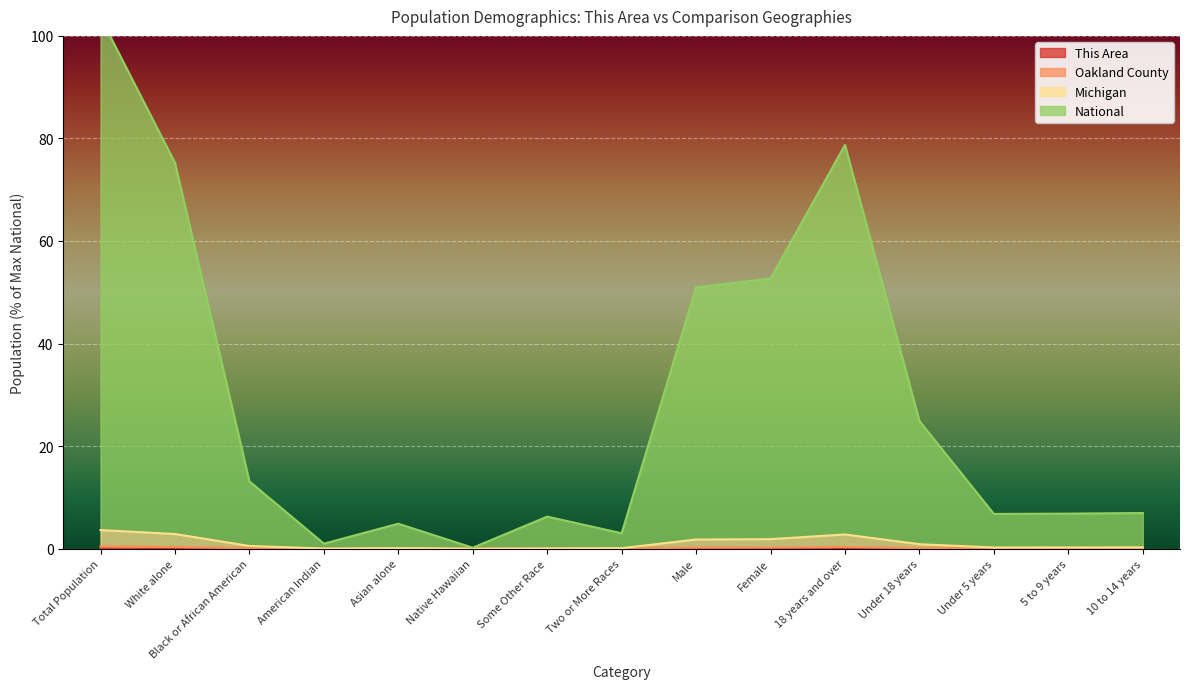

List the series in order of their peak value, highest first.

National, Michigan, Oakland County, This Area